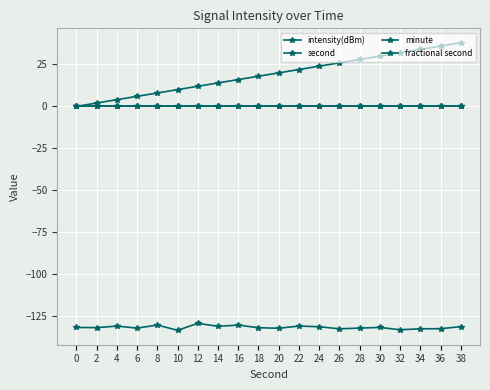

What is the total value across all series at 38?

-93.4